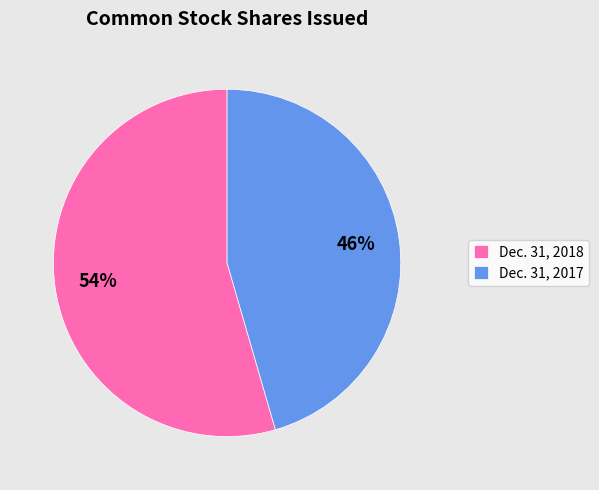

Combined, do Dec. 31, 2017 and Dec. 31, 2018 account for over 50%?

Yes